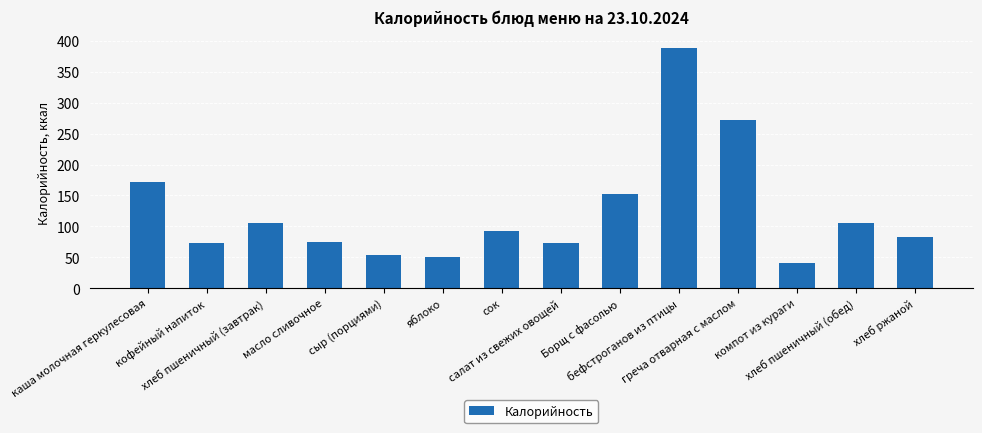

What is the value of the 6th bar from the left?

50